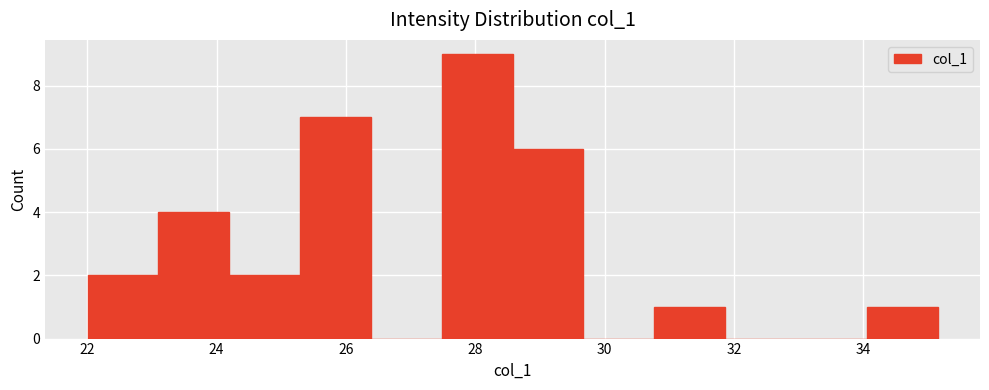

What is the height of the bar covering 22.0 to 23.2 on the x-axis? Neither the bar edges nor the heights are printed on the chart, so give them approximately, as read against the axes.

2